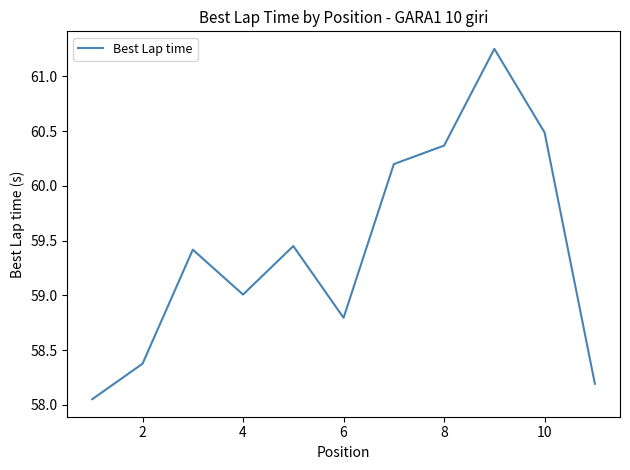

What is the difference between the maximum and minimum values?

3.2